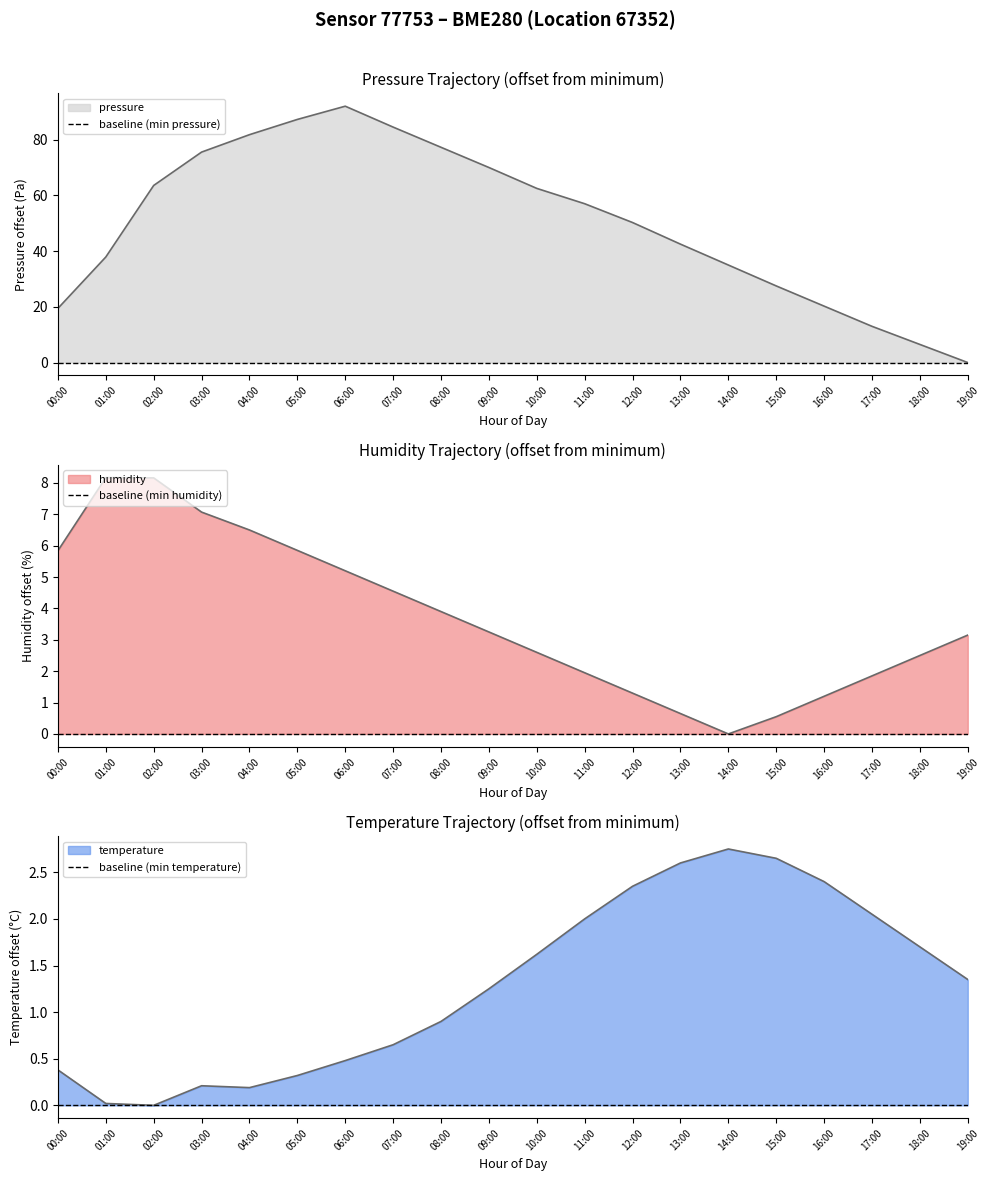

At how many categories does at least one series exceed 52?

10